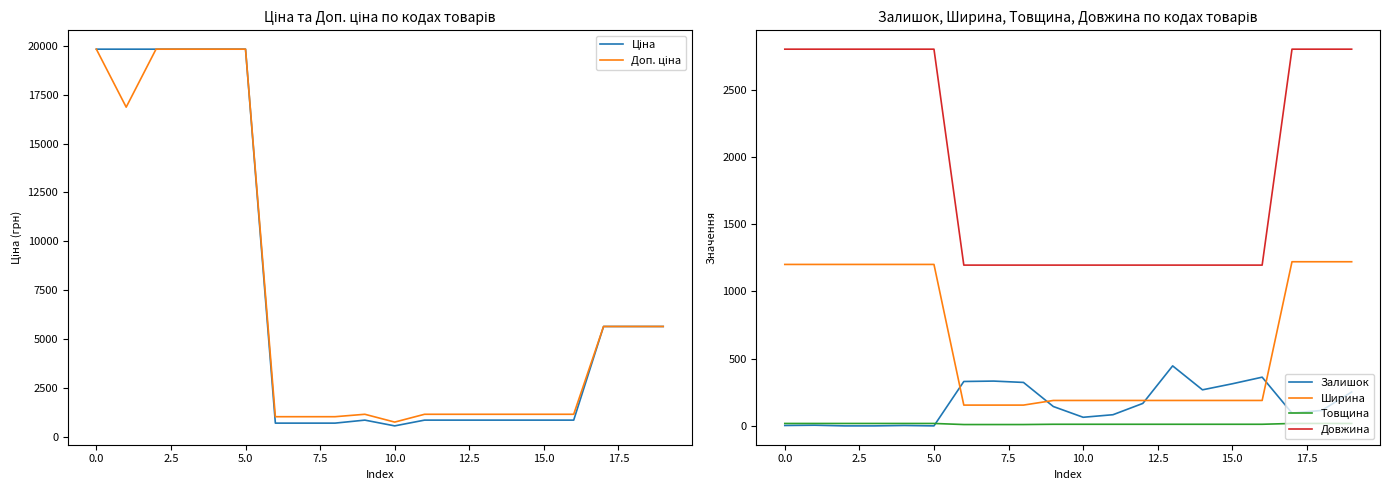

At which label is Ціна closest to 10189?

17